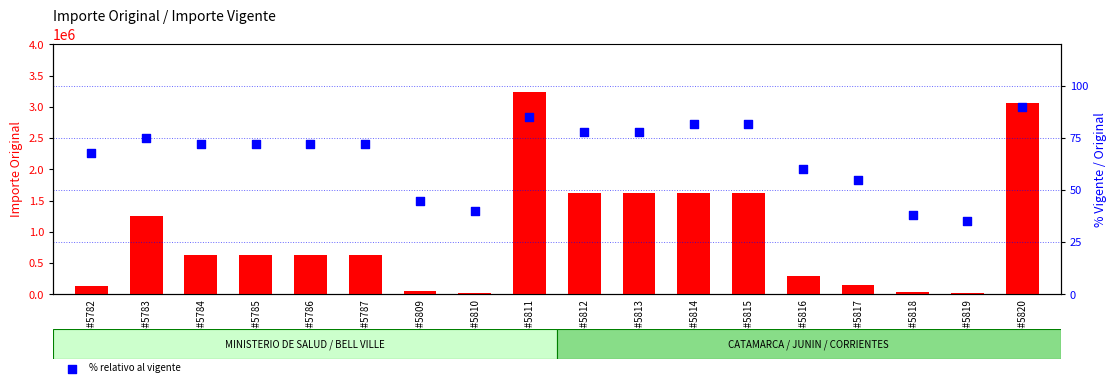

Which series reaches the minimum Y coordinate?

% relativo al vigente